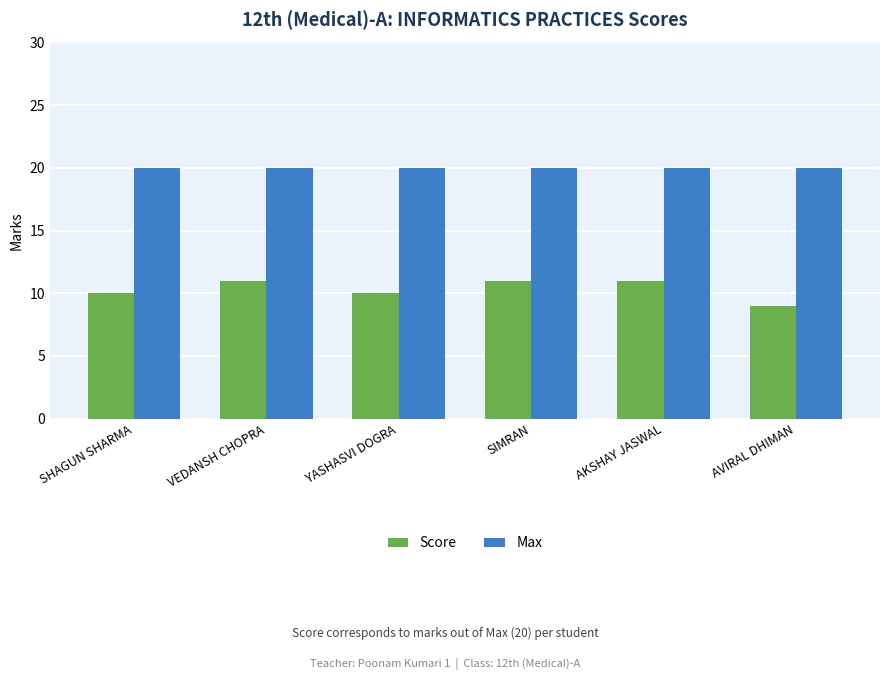

How many bars are there in each group?

2